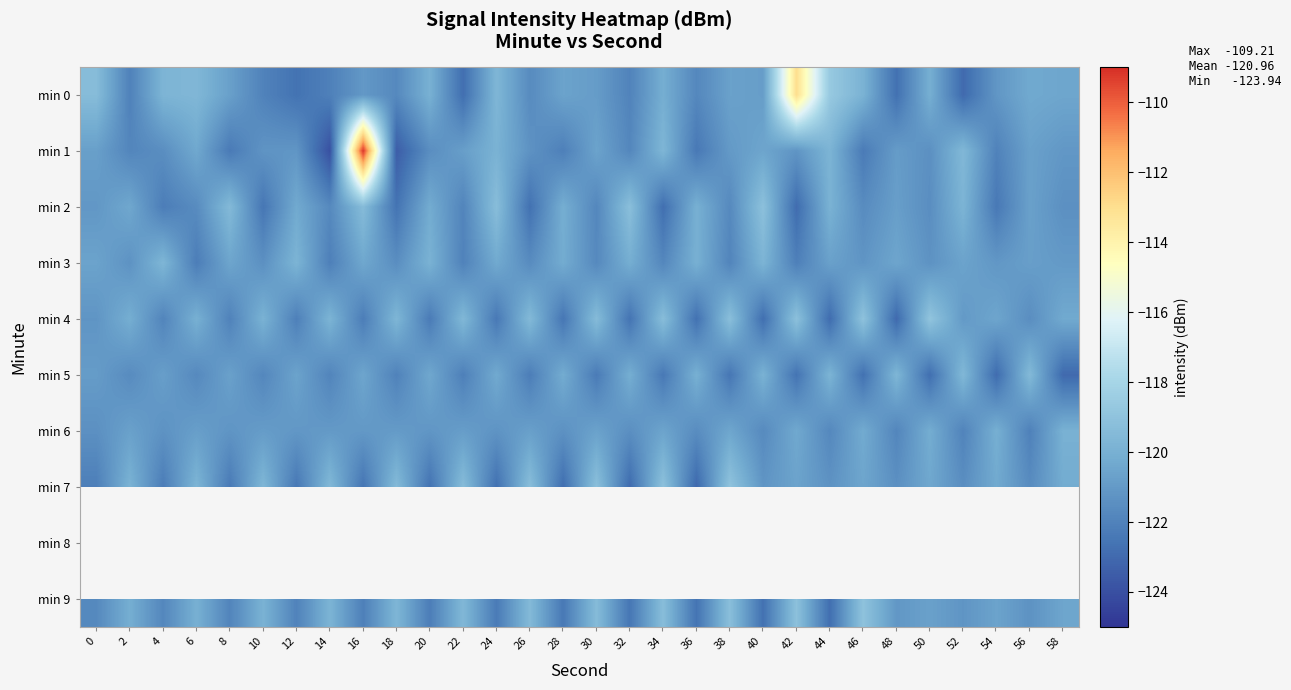

Which series has the largest range (max minus min)?

min 1